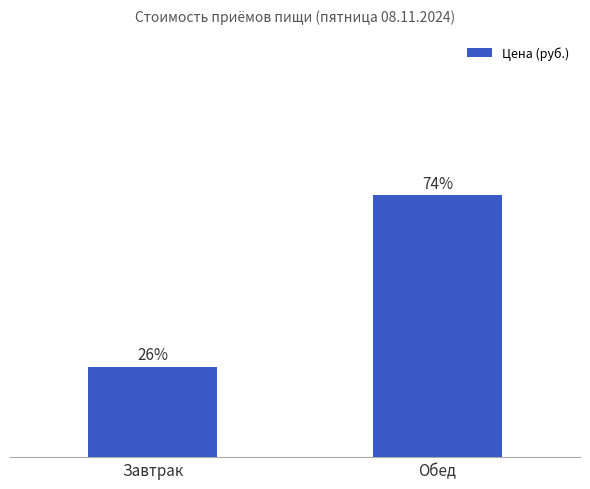

What is the label of the 2nd bar from the right?

Завтрак